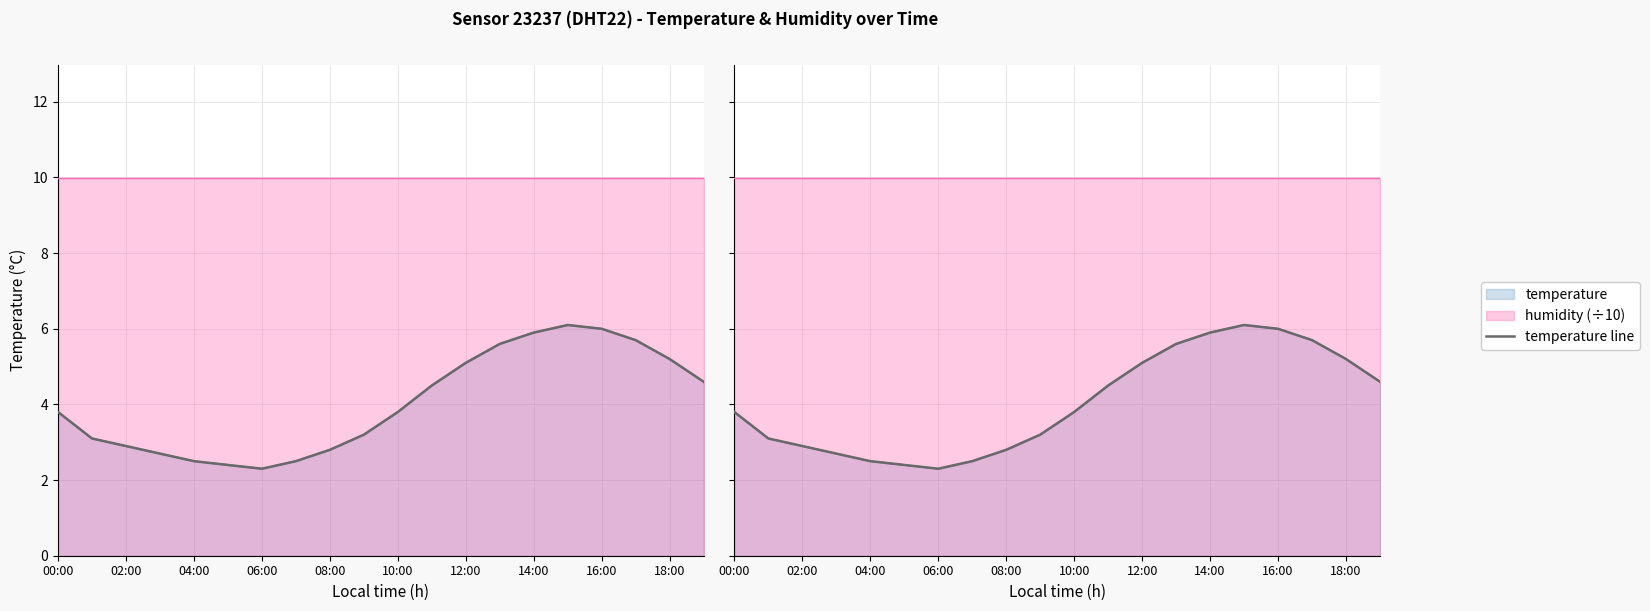

Where is the data nearest to the value 4?

00:00